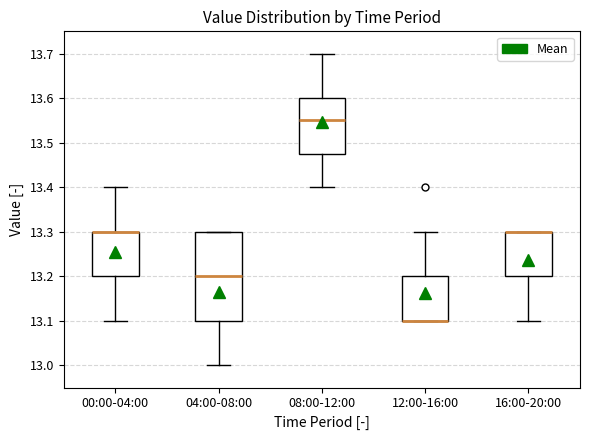

Reading left to right, transcribe this box plot: for each box, give where its median line is, the range the box spans, and where its two whiskers end, as read against the y-axis. The values are not printed on the chart, so give them approximately, as read against the axis.

00:00-04:00: median 13.30 (drawn on the box's upper edge), box 13.20 to 13.30, whiskers 13.10 to 13.40
04:00-08:00: median 13.20, box 13.10 to 13.30, whiskers 13.00 to 13.30
08:00-12:00: median 13.55, box 13.48 to 13.60, whiskers 13.40 to 13.70
12:00-16:00: median 13.10 (drawn on the box's lower edge), box 13.10 to 13.20, whiskers 13.10 to 13.30
16:00-20:00: median 13.30 (drawn on the box's upper edge), box 13.20 to 13.30, whiskers 13.10 to 13.30